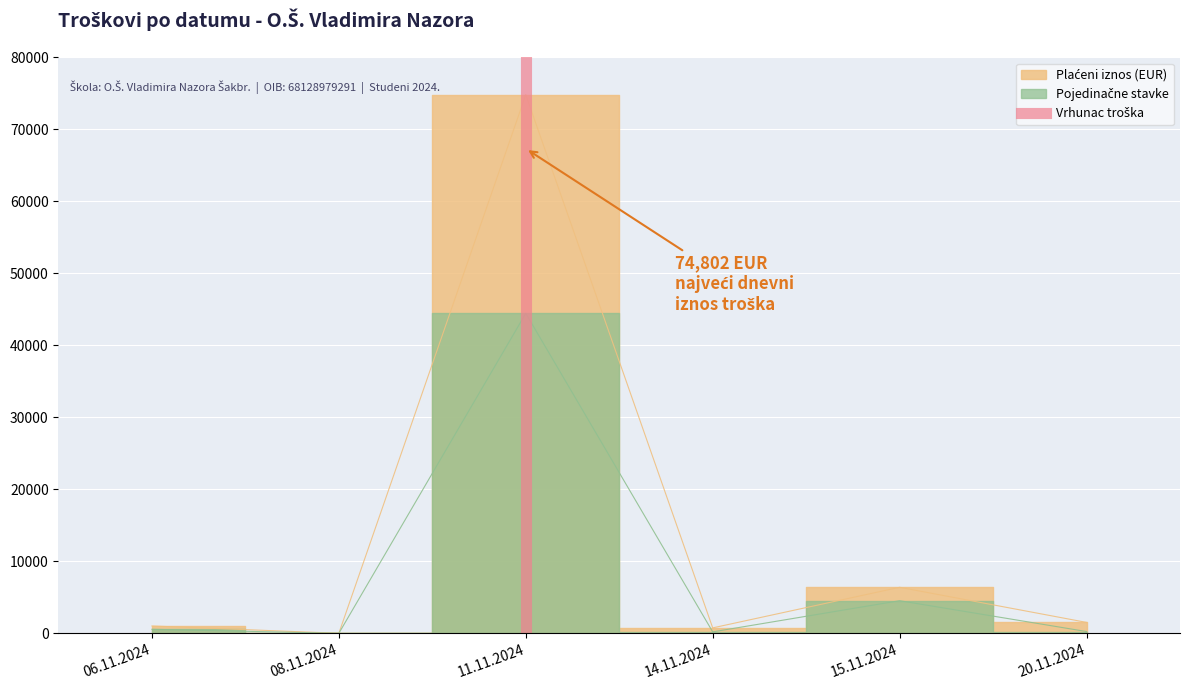

The value at 11.11.2024 is 1. True or false?

True